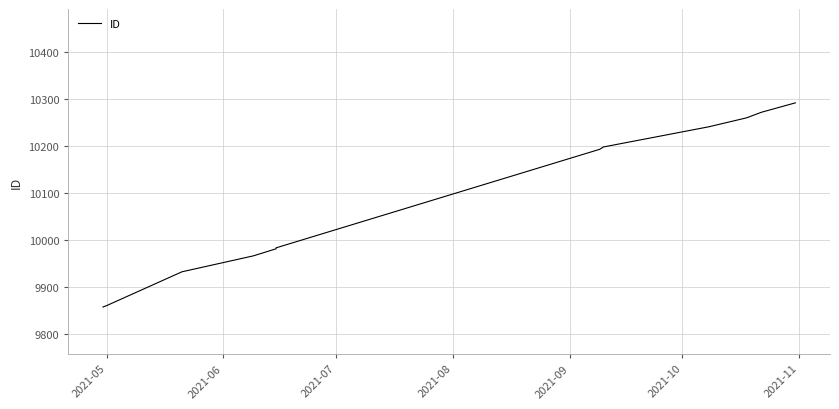

Which label corresponds to the smallest value in the chart?

2021-05